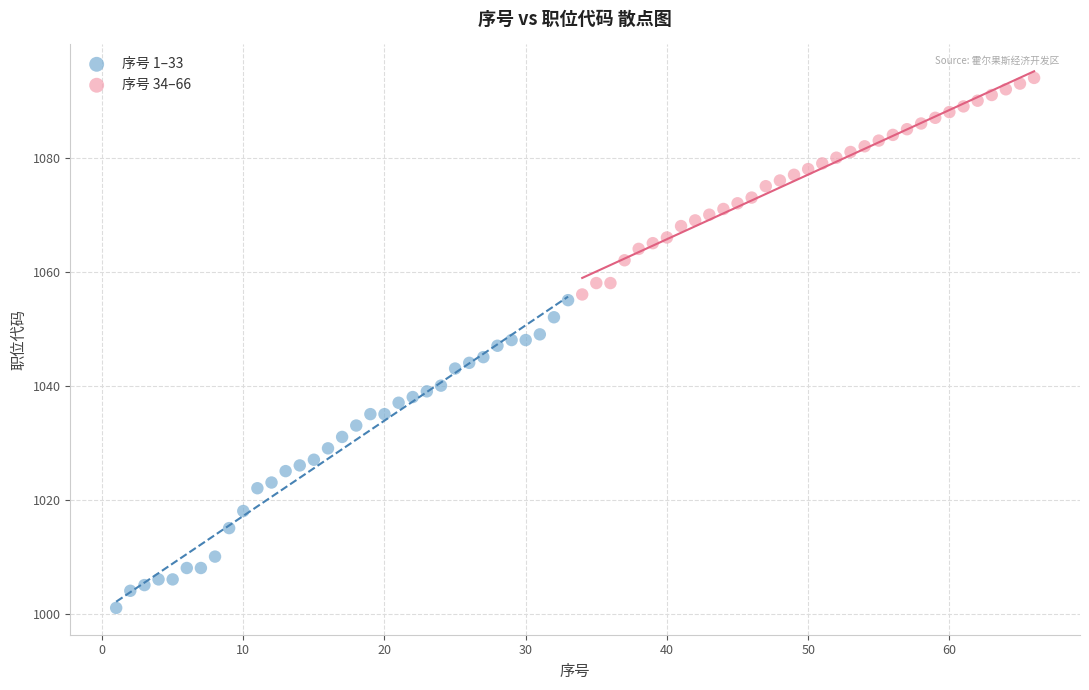

Which series has the largest Y range (max minus min)?

序号 1–33